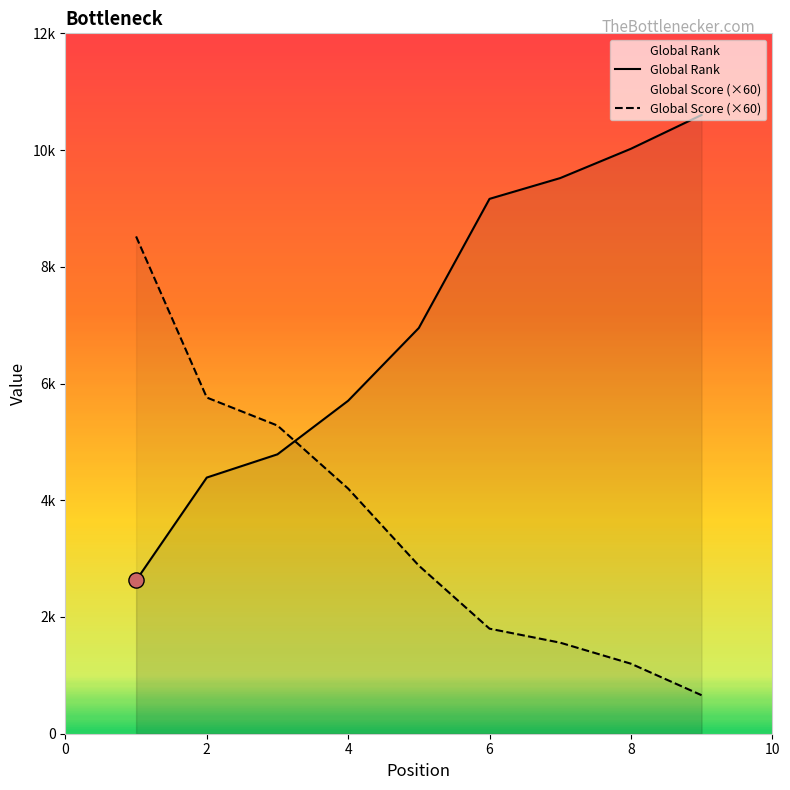

Which series has the largest Y range (max minus min)?

Global Rank